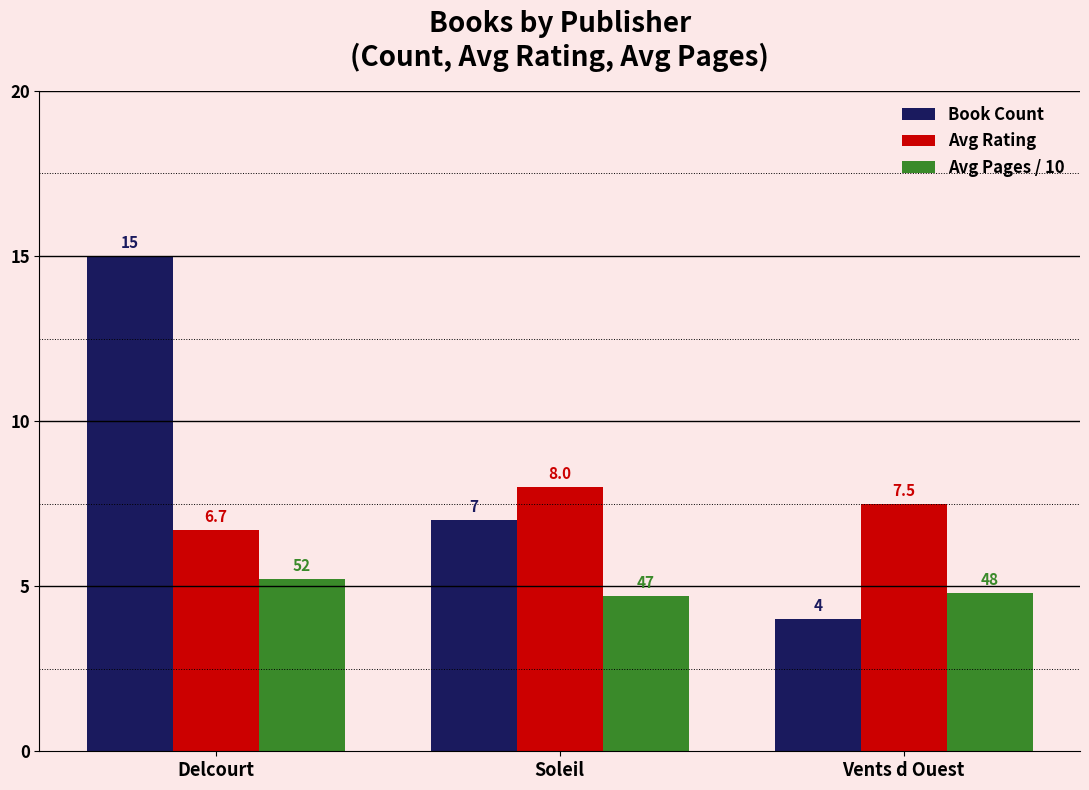

List the series in order of their overall mean, lowest first.

Avg Pages / 10, Avg Rating, Book Count